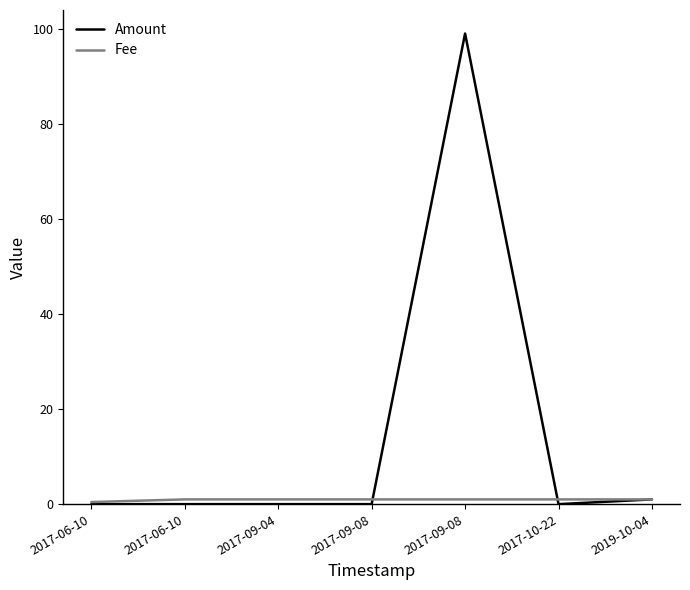

Rank the categories by Amount value from highest to lowest.

2017-09-08, 2019-10-04, 2017-06-10, 2017-06-10, 2017-09-04, 2017-09-08, 2017-10-22